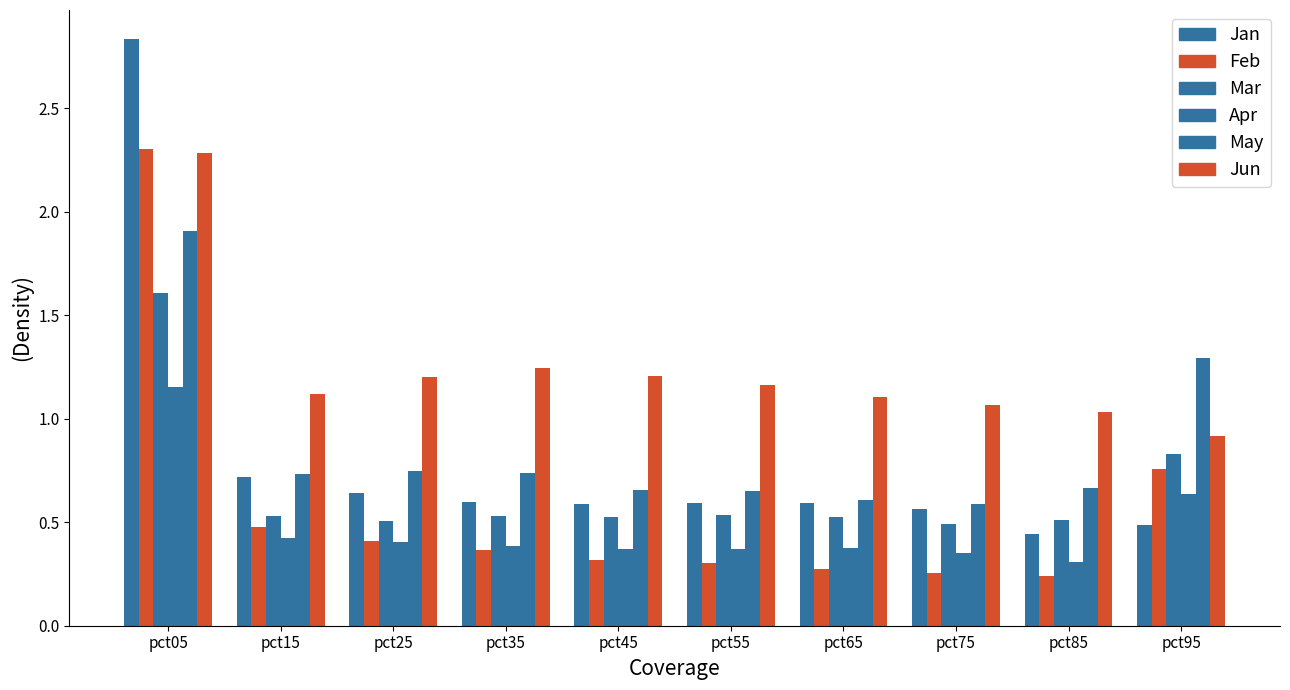

What is the difference between the maximum and second lowest values in the Mar series?

1.1